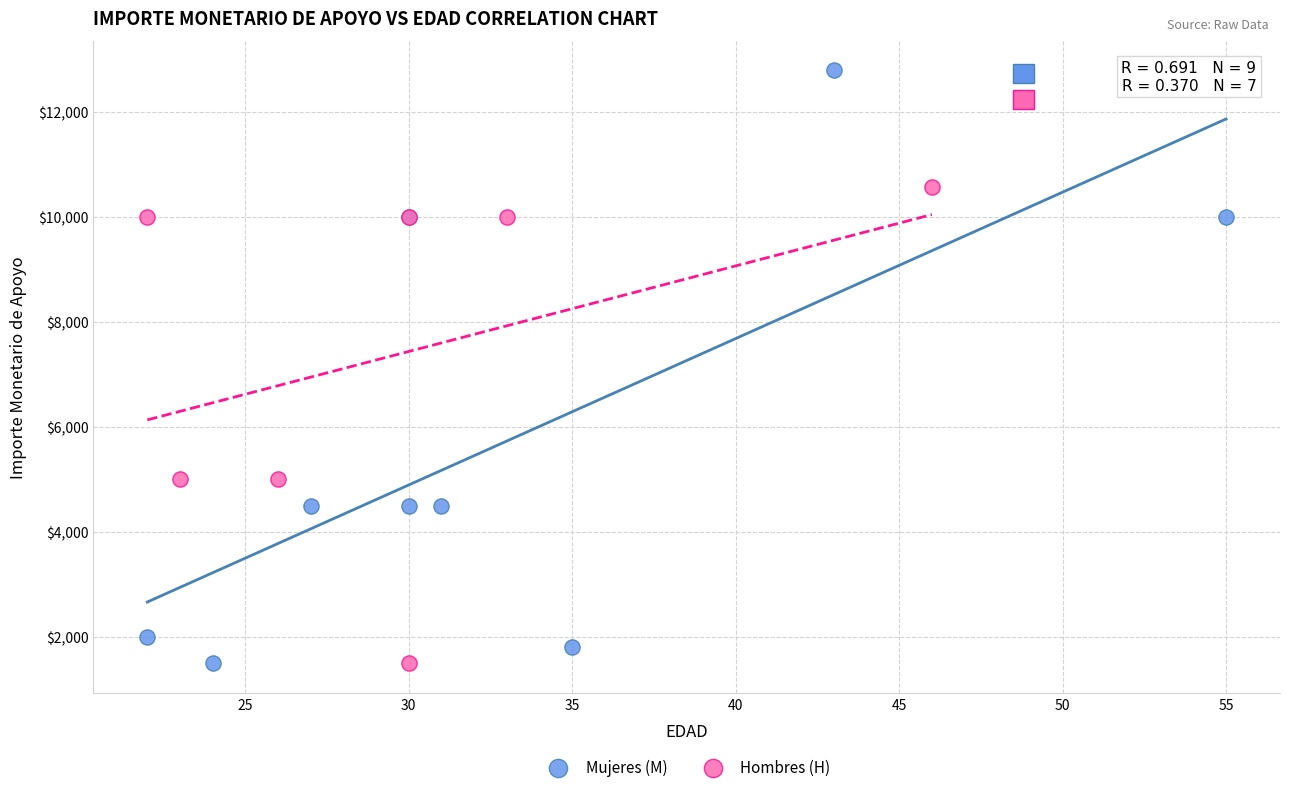

Which series contains the highest Y value?

Mujeres (M)